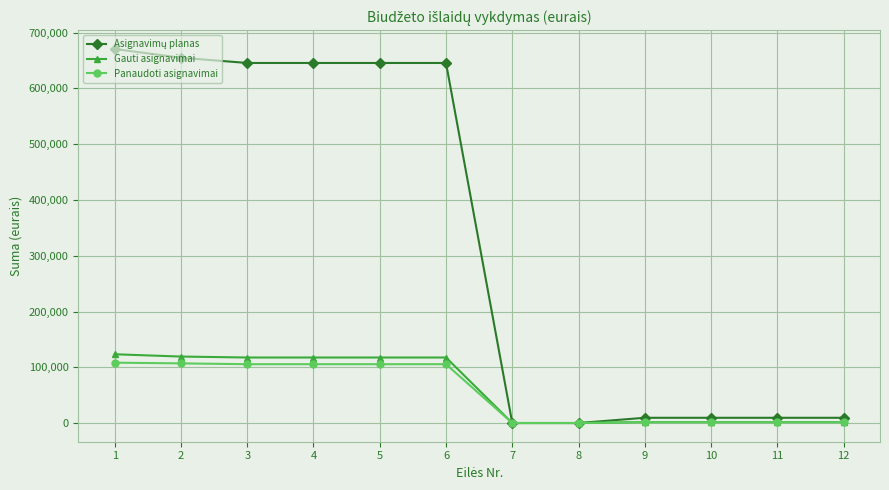

How many values in the Panaudoti asignavimai series exceed 105485?

6